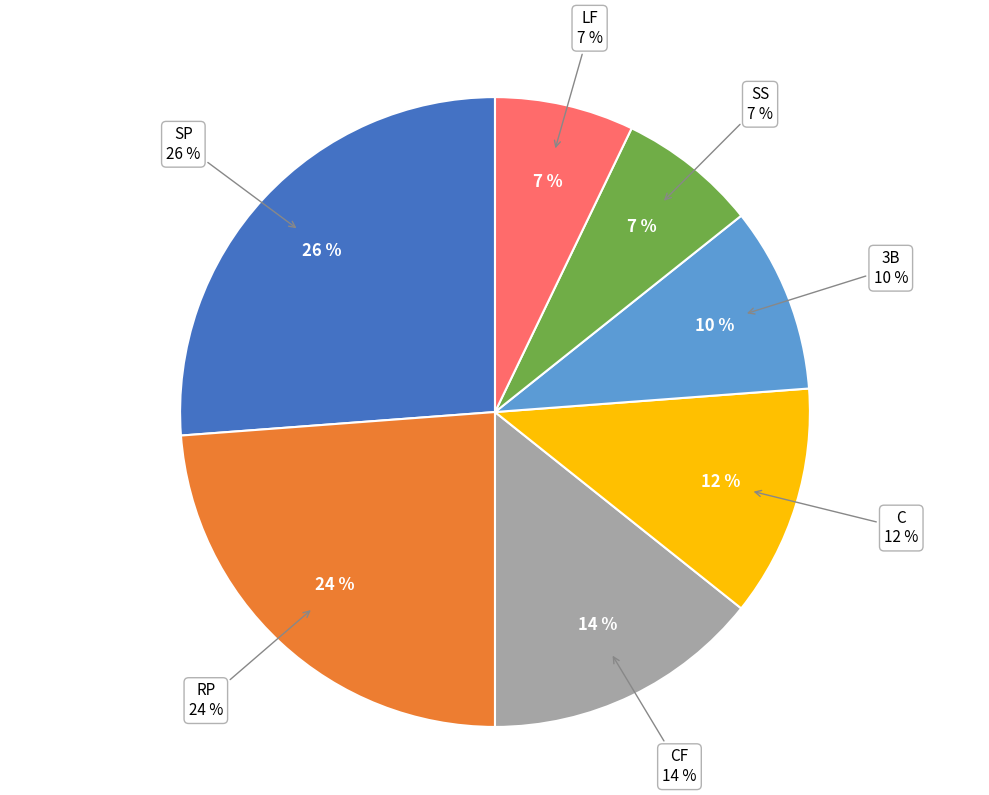

Between SS and SP, which is larger?

SP